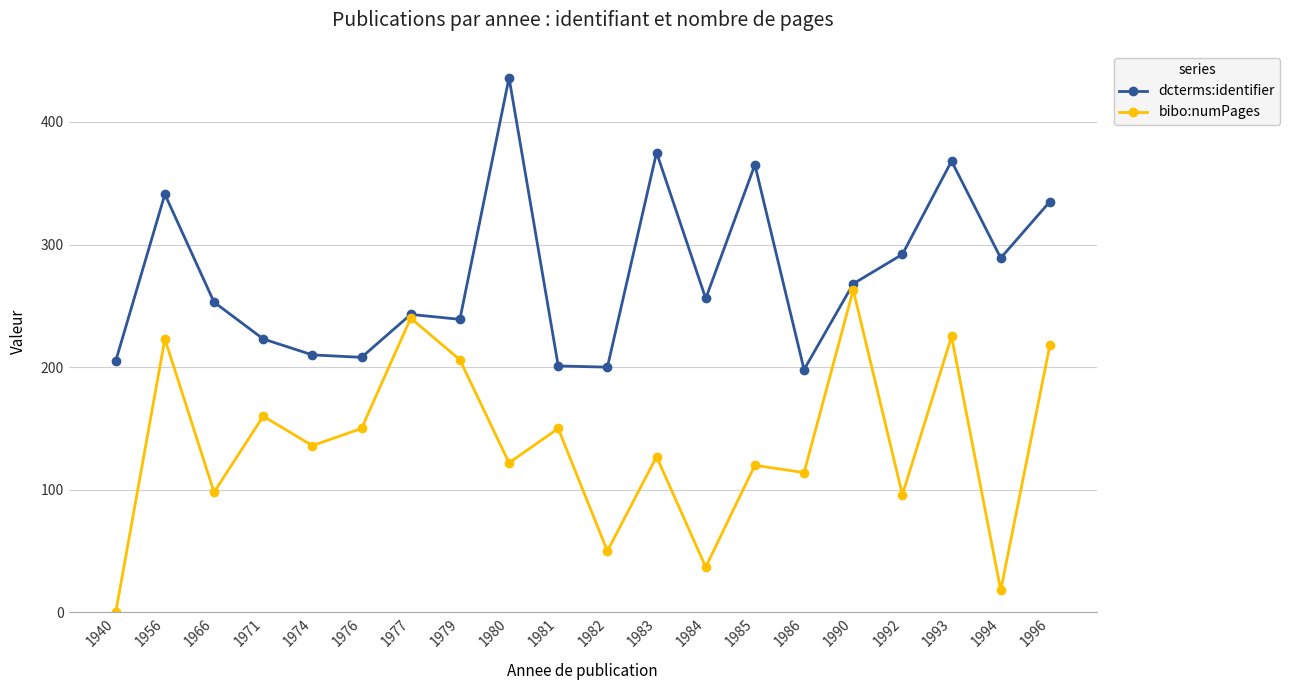

Which series has the largest total across all categories?

dcterms:identifier